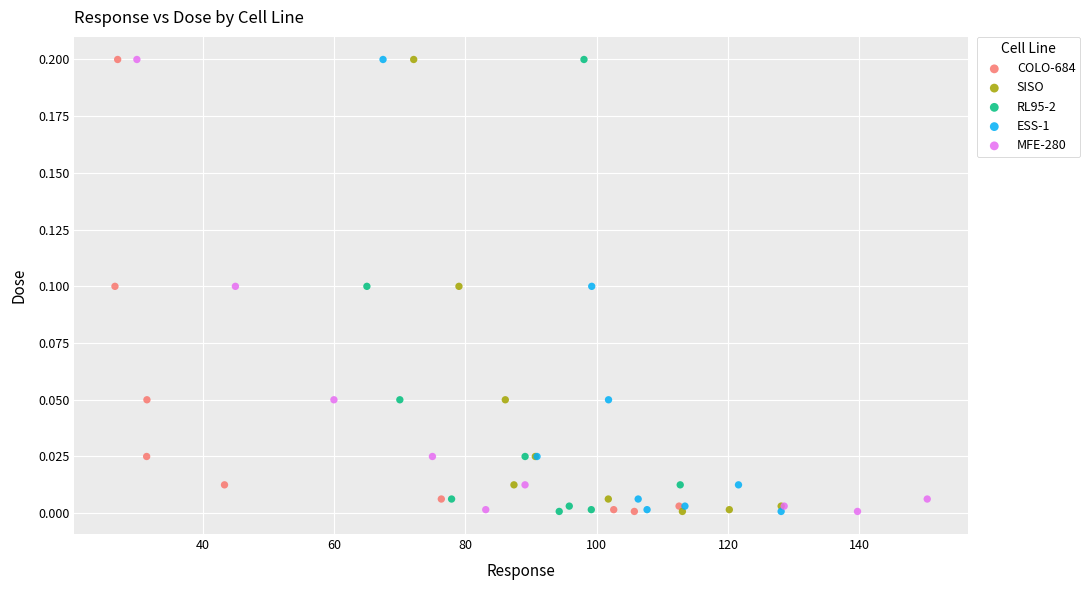

What are all the series names shown in the legend?

COLO-684, SISO, RL95-2, ESS-1, MFE-280